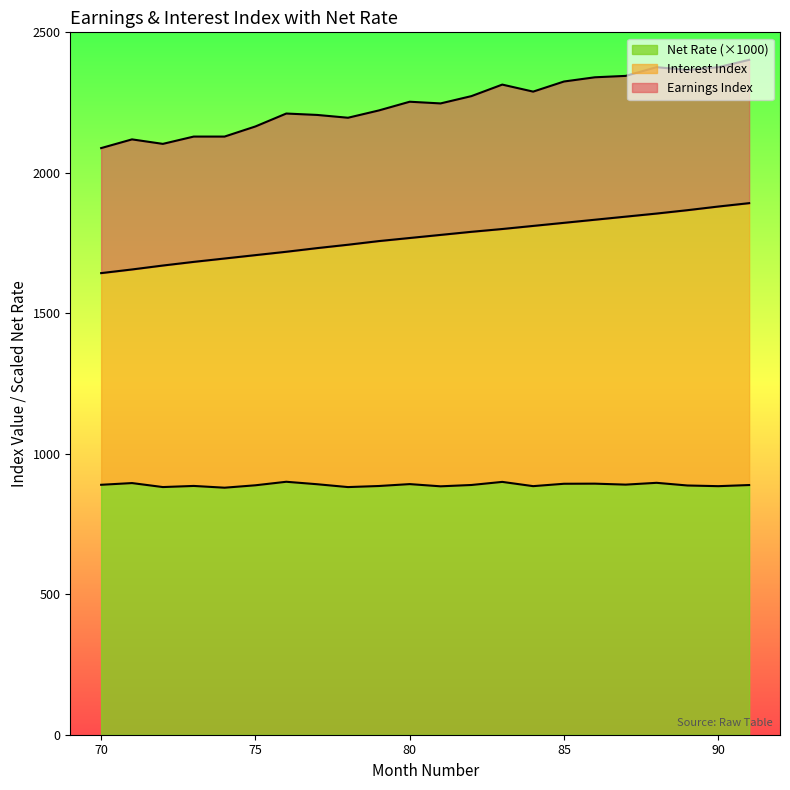

At 87, list the series in order from largest to smallest.

Earnings Index, Interest Index, Net Rate